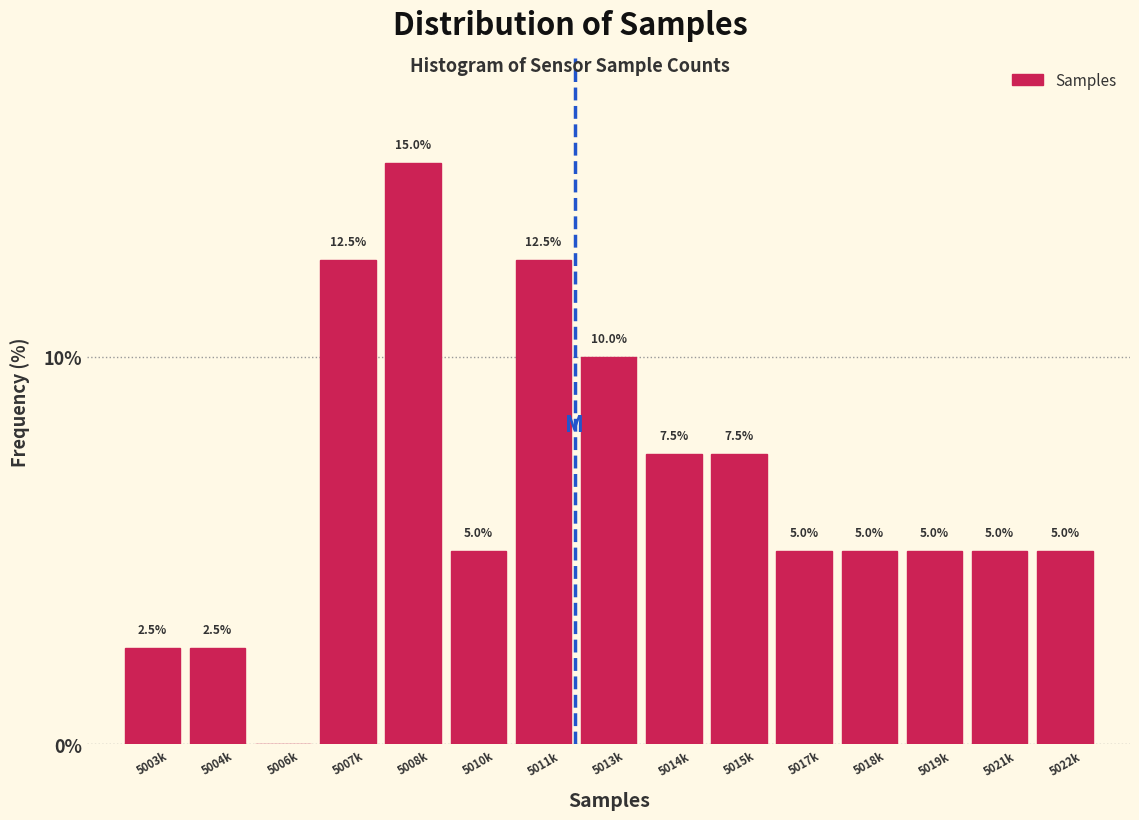

Reading left to right, list all the values displayed in this chart.

5003k=2.5	5004k=2.5	5006k=0.0	5007k=12.5	5008k=15.0	5010k=5.0	5011k=12.5	5013k=10.0	5014k=7.5	5015k=7.5	5017k=5.0	5018k=5.0	5019k=5.0	5021k=5.0	5022k=5.0